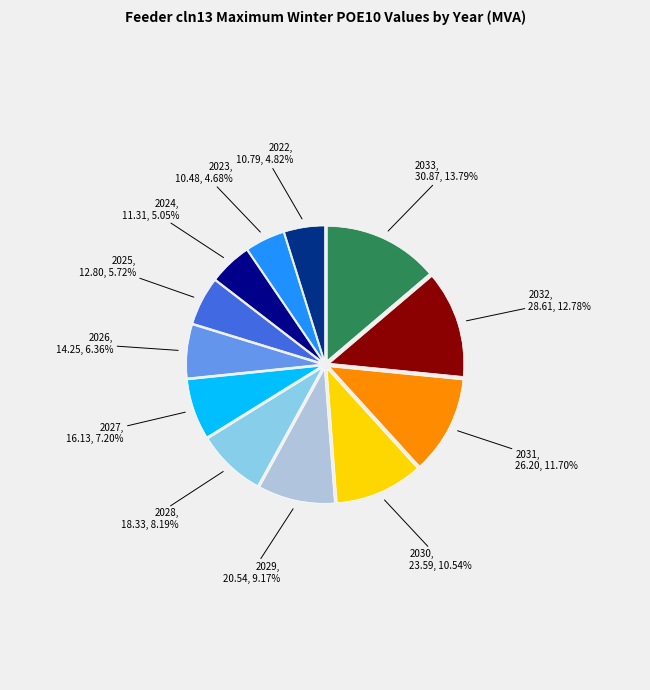

Approximately how many times larger is the value at 2032 compared to 2024?

2.5